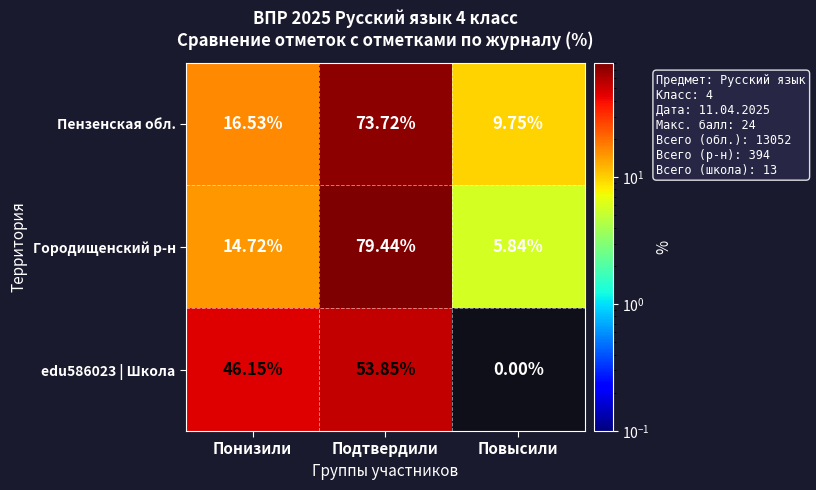

Is the value of edu586023 | Школа at Подтвердили greater than the value of Городищенский р-н at Подтвердили?

No